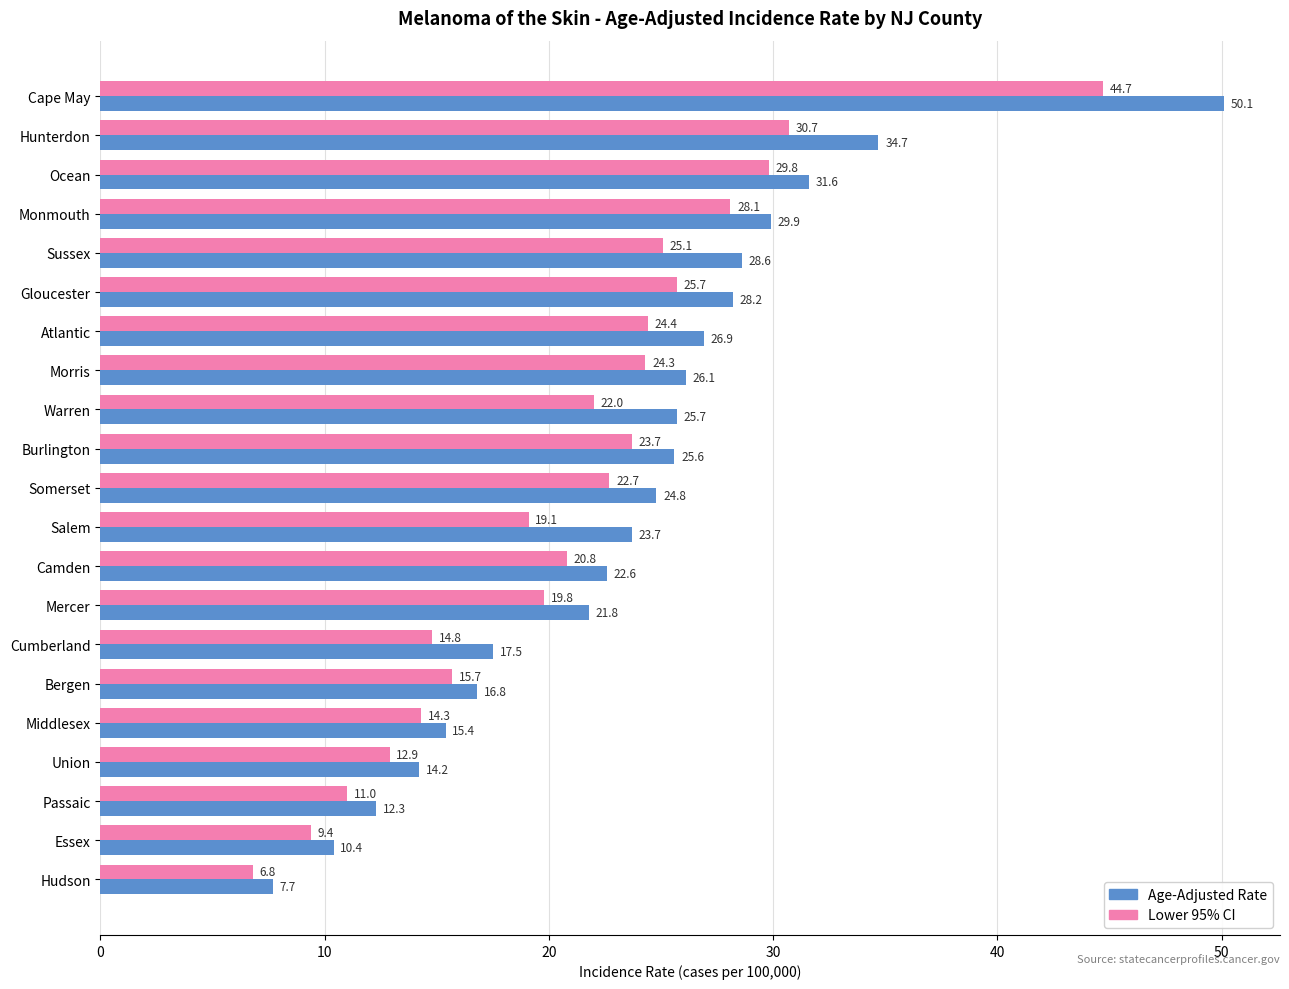

The Age-Adjusted Rate series shows 28.2 at Gloucester. True or false?

True